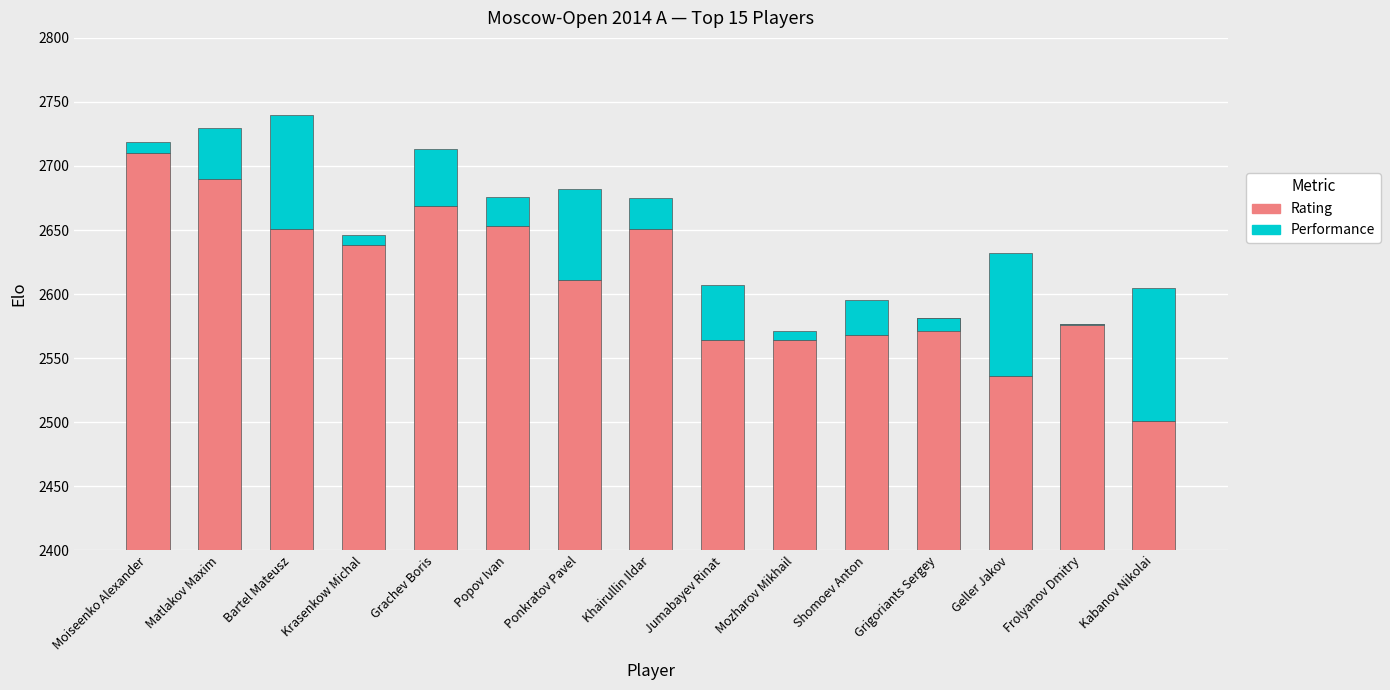

What is the total value across all series at Matlakov Maxim?

2730